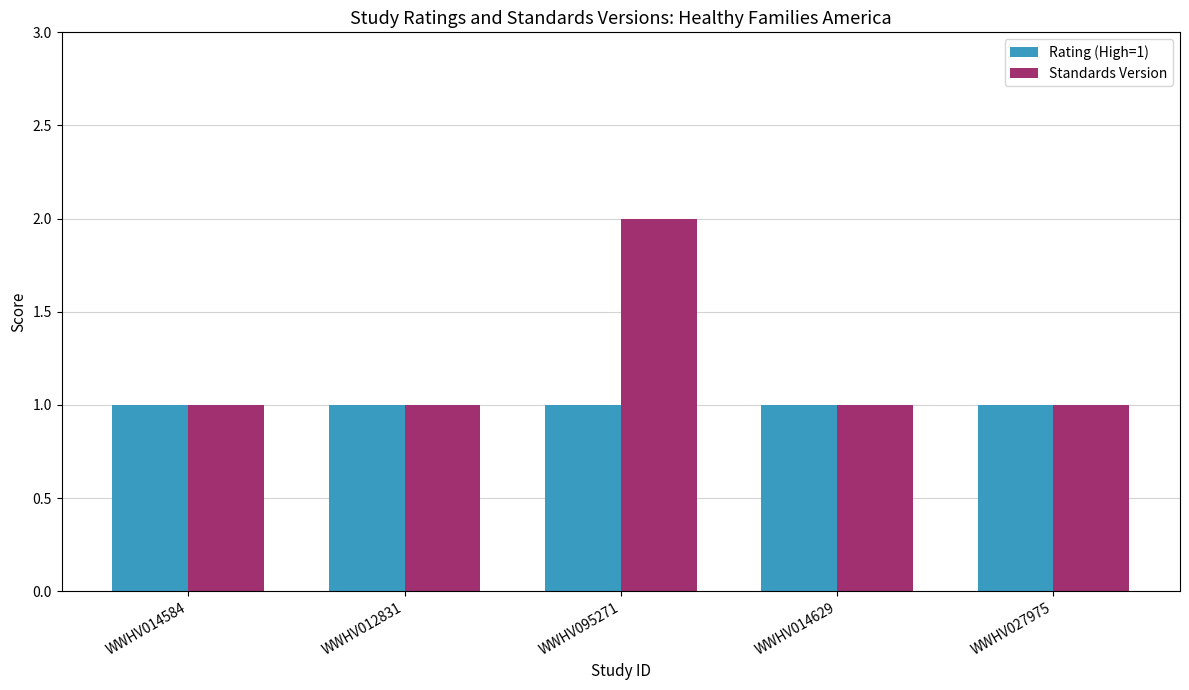

Reading left to right, transcribe all the data shown in this chart.

Rating (High=1): WWHV014584=1	WWHV012831=1	WWHV095271=1	WWHV014629=1	WWHV027975=1
Standards Version: WWHV014584=1	WWHV012831=1	WWHV095271=2	WWHV014629=1	WWHV027975=1